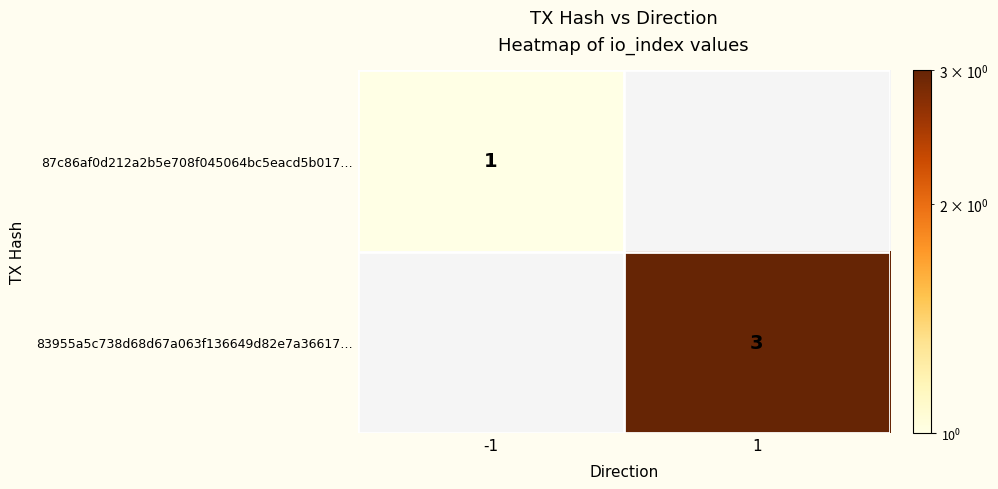

Is the value of 83955a5c738d68d67a063f136649d82e7a36617… at 1 greater than the value of 87c86af0d212a2b5e708f045064bc5eacd5b017… at -1?

Yes